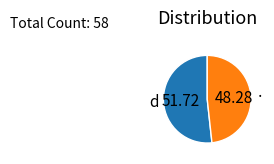

Combined, do · and d account for over 50%?

Yes